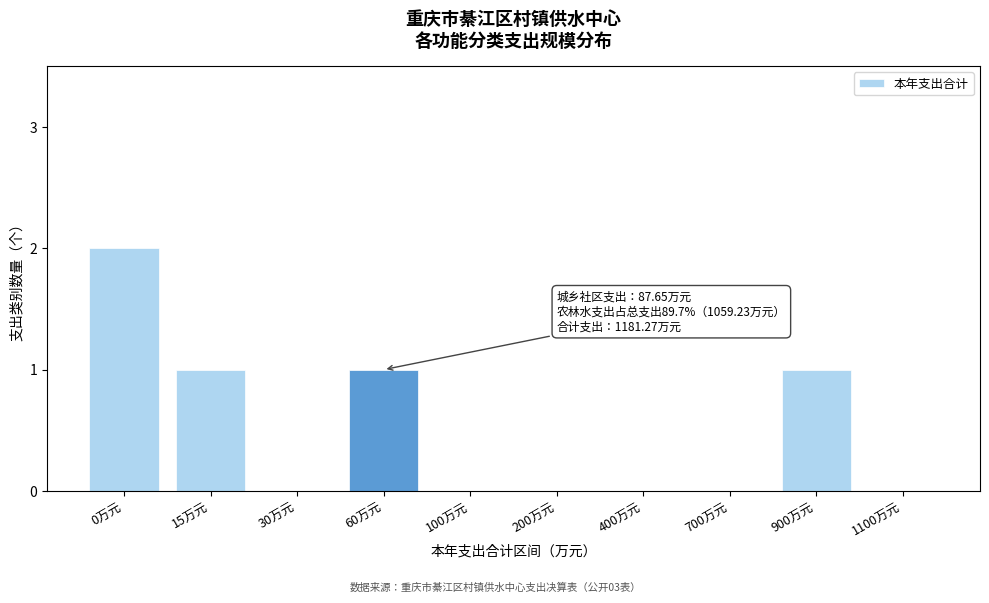

Reading left to right, transcribe all the data shown in this chart.

0万元=2	15万元=1	30万元=0	60万元=1	100万元=0	200万元=0	400万元=0	700万元=0	900万元=1	1100万元=0